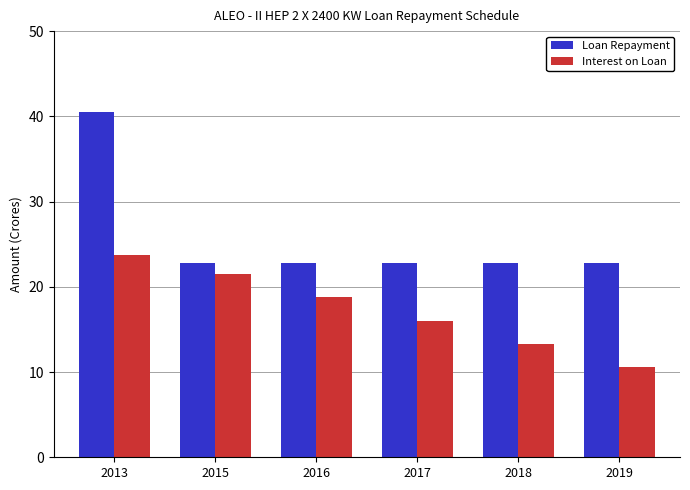

What is the difference between the maximum and minimum values in the Loan Repayment series?

17.7